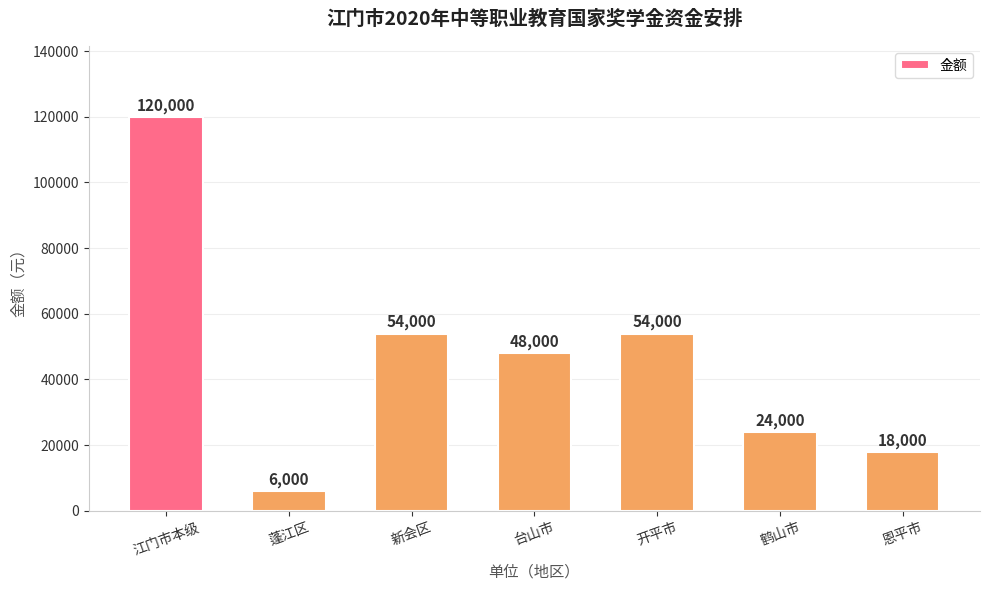

Are the bars horizontal?

No